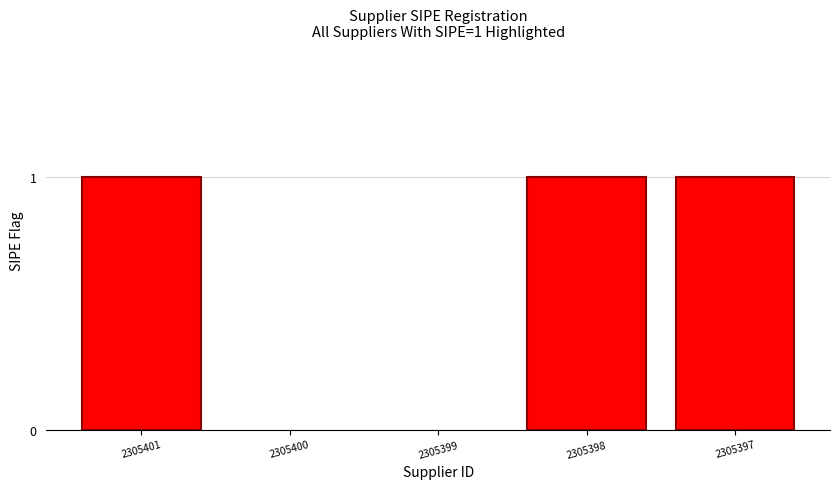

What is the sum of all values?

3